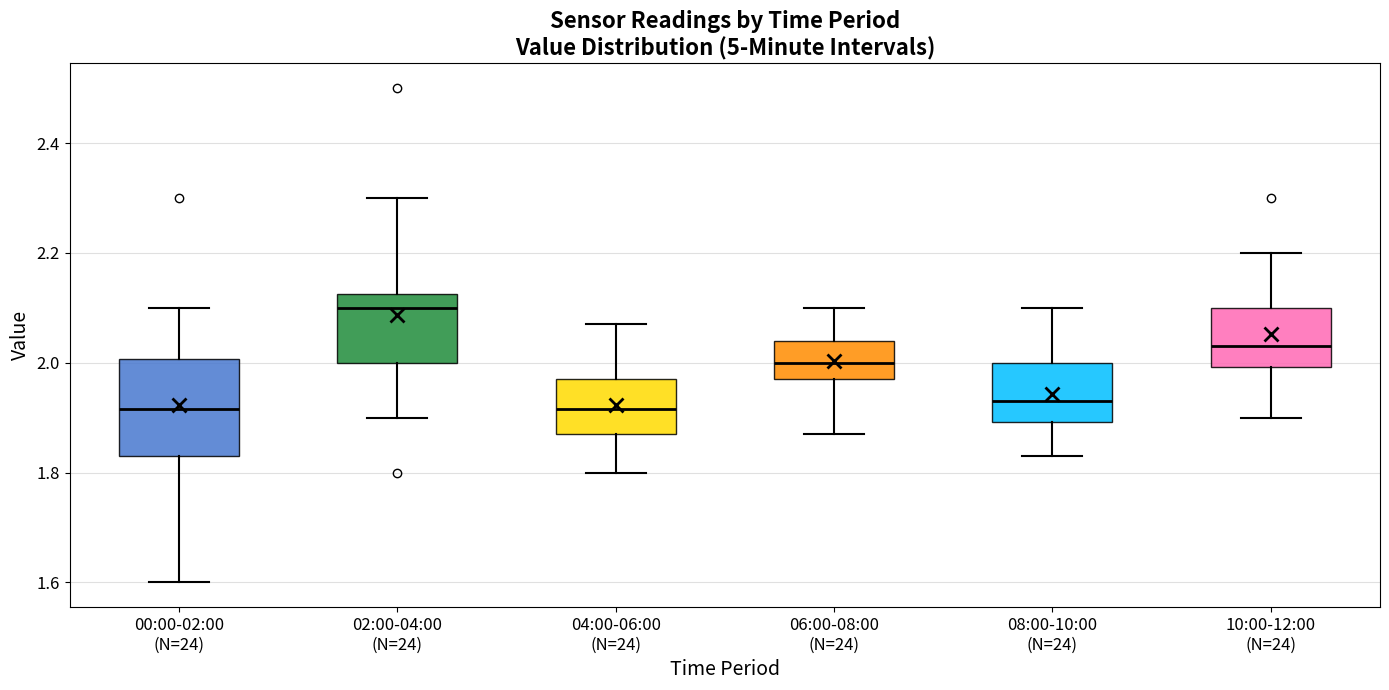

Comparing the boxes themselves (not the whiskers), which one is the tallest?

00:00-02:00 (N=24)